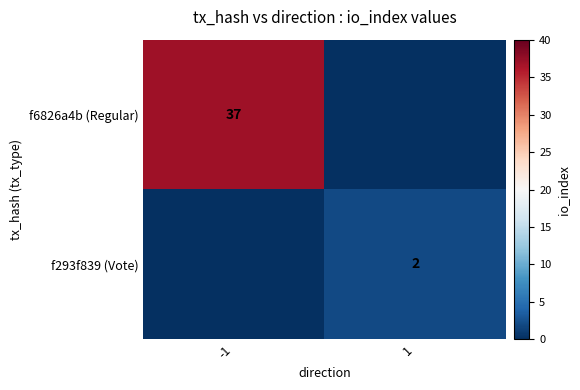

Between 1 and -1, which is larger?

-1